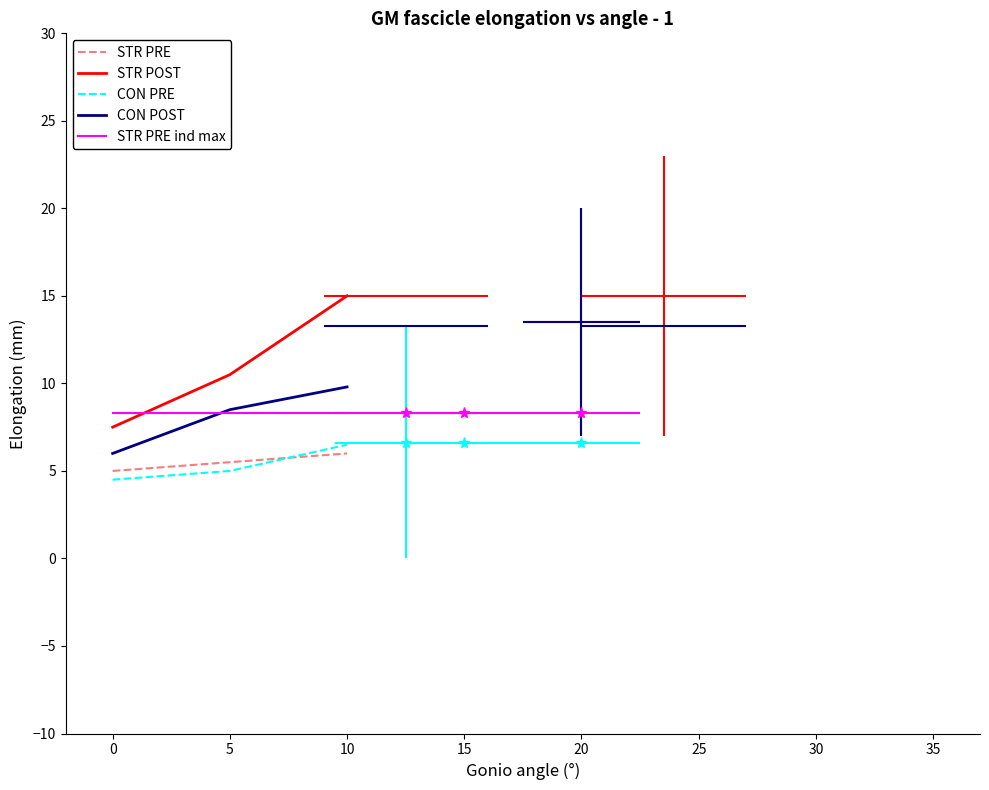

What are all the series names shown in the legend?

STR PRE, STR POST, CON PRE, CON POST, STR PRE ind max